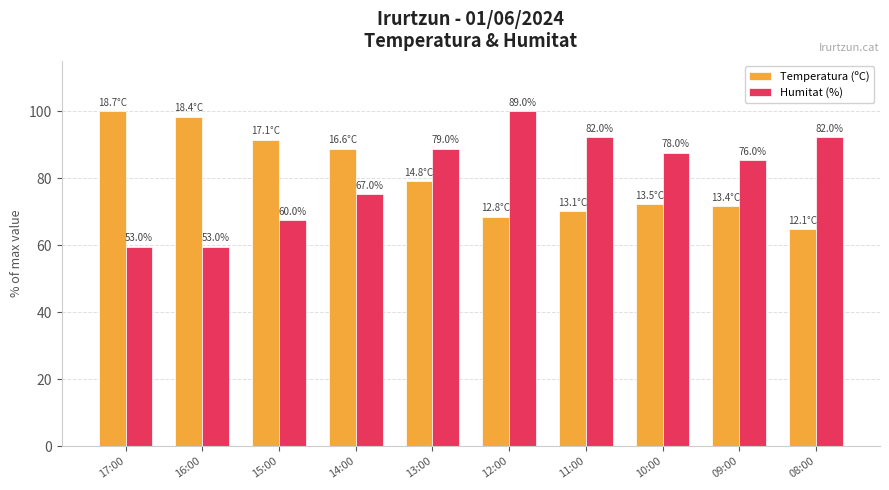

What position from the left is 17:00?

1